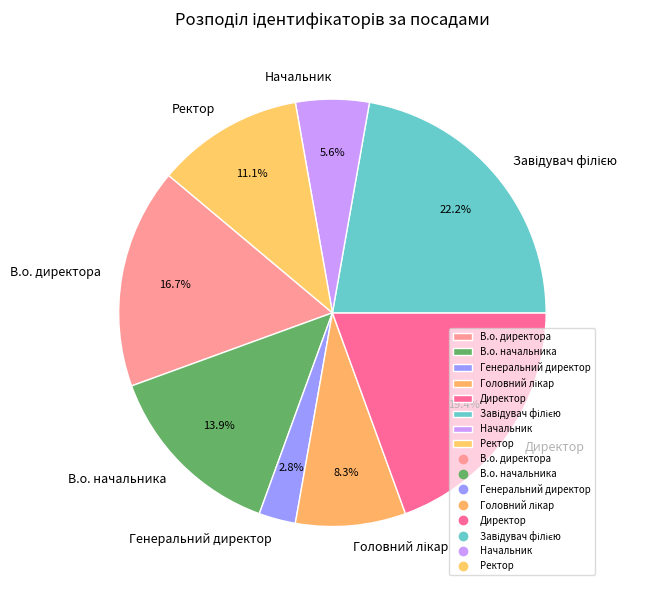

Which category has the smallest portion of the pie?

Генеральний директор